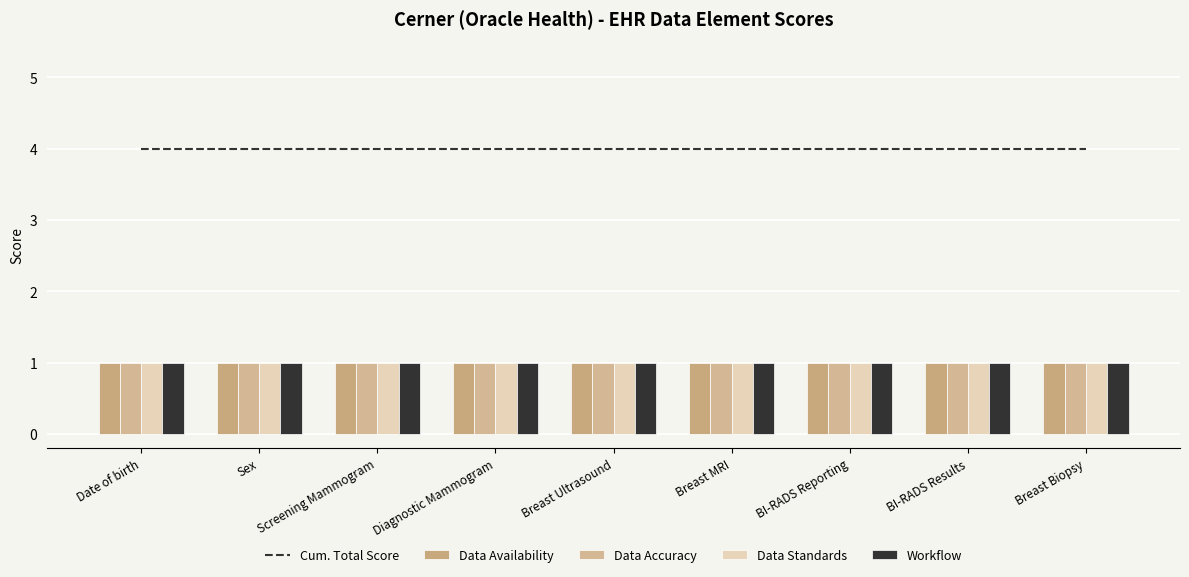

List the labels in order of Data Accuracy value, largest first.

Date of birth, Sex, Screening Mammogram, Diagnostic Mammogram, Breast Ultrasound, Breast MRI, BI-RADS Reporting, BI-RADS Results, Breast Biopsy